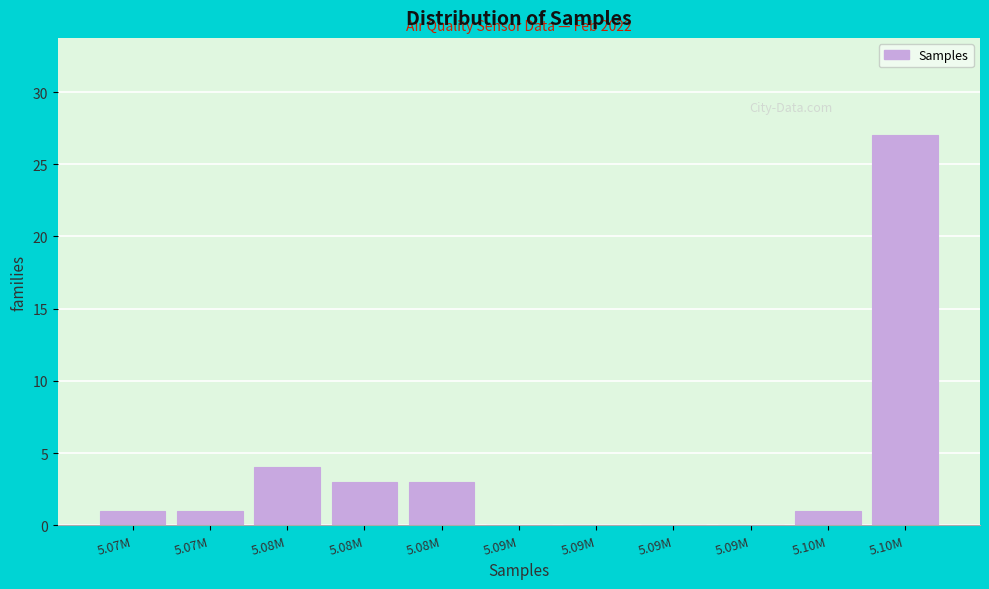

How many distinct data groups are displayed?

1